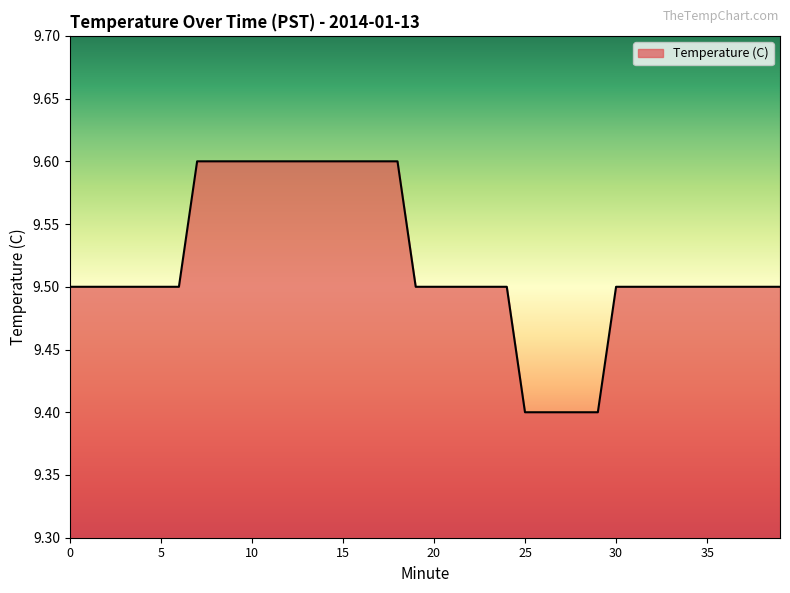

What is the smallest value displayed?

9.4